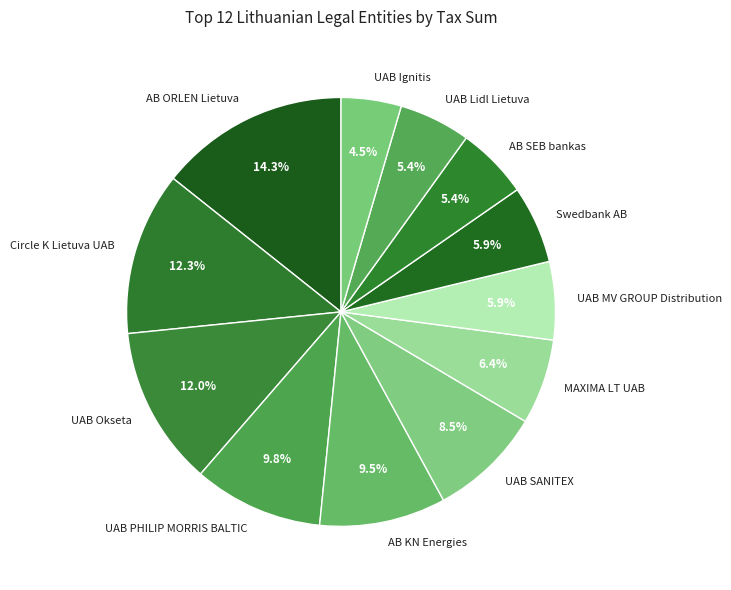

What is the ratio of the value at UAB Okseta to the value at UAB Lidl Lietuva?

2.2